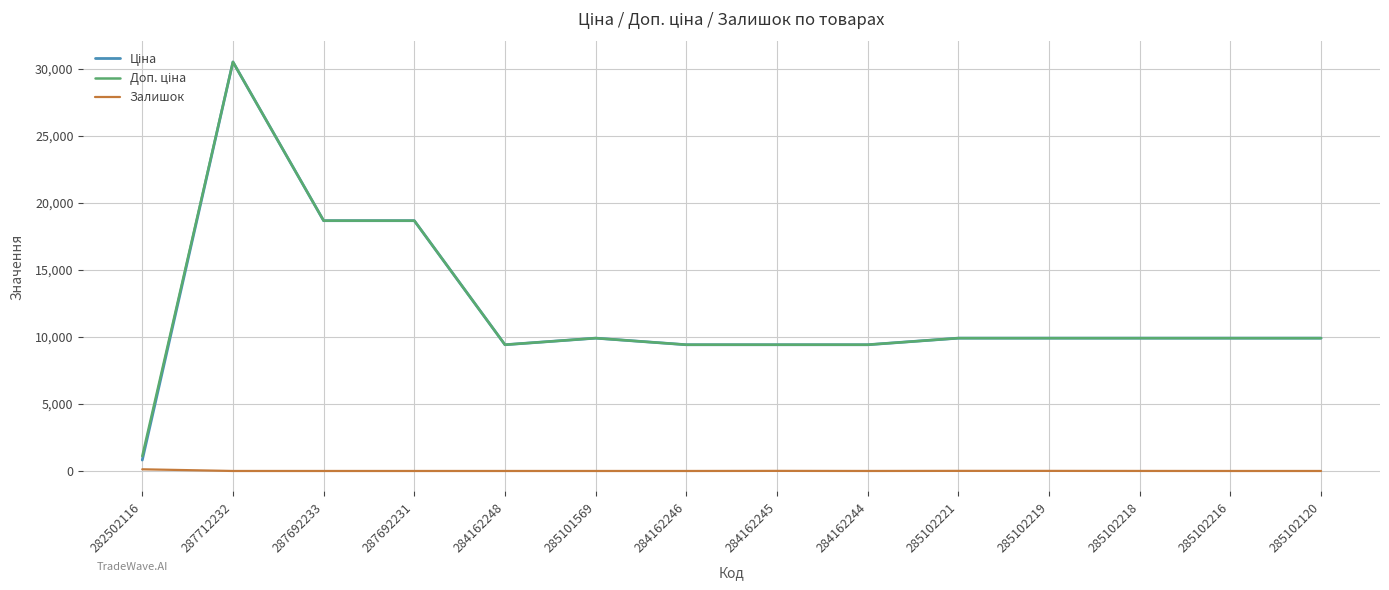

What is the total value across all series at 285102120?

19817.0